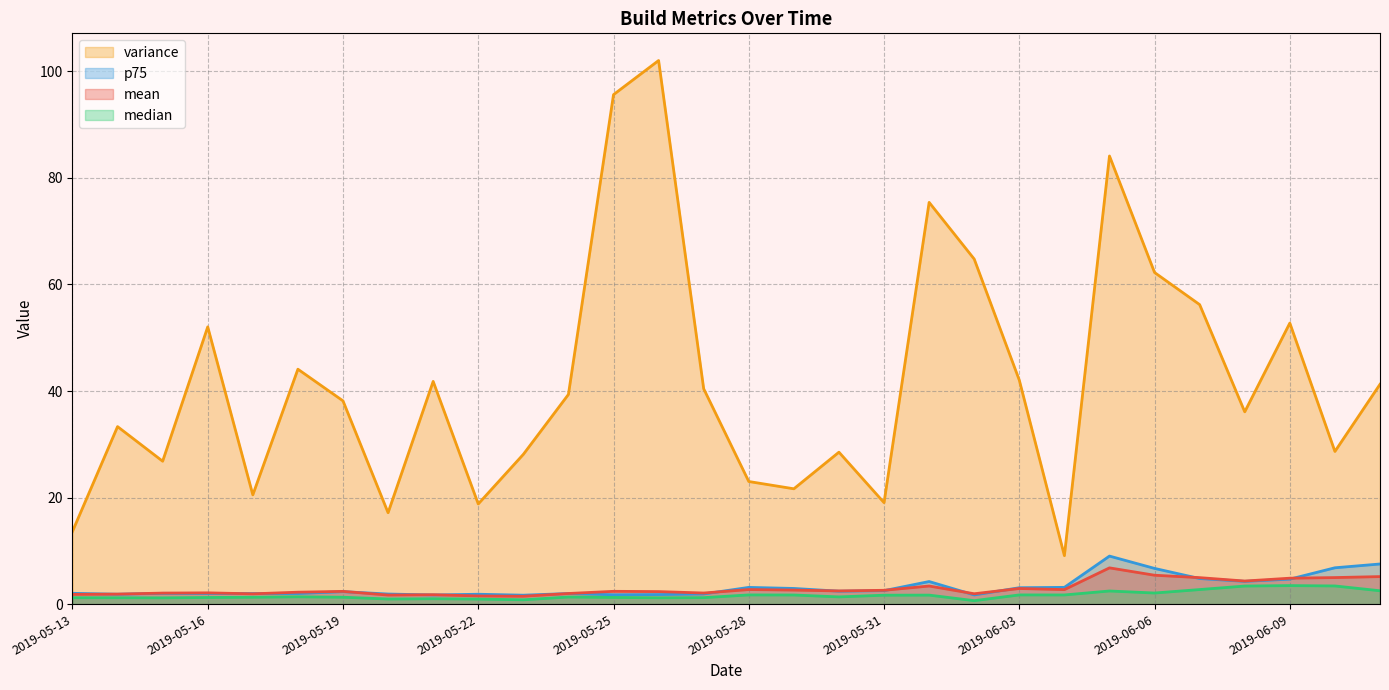

What is the difference between the maximum and minimum values in the p75 series?

7.3